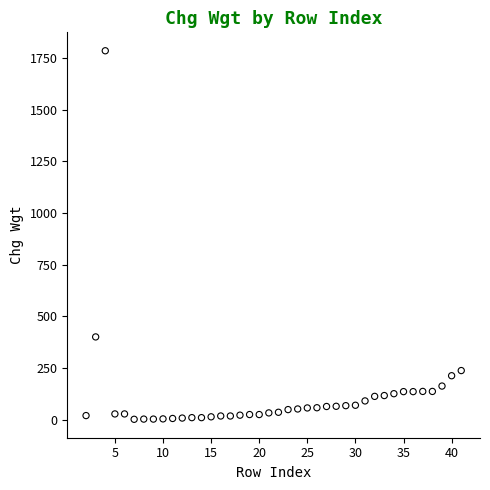

What is the range of X values (max minus min)?

39